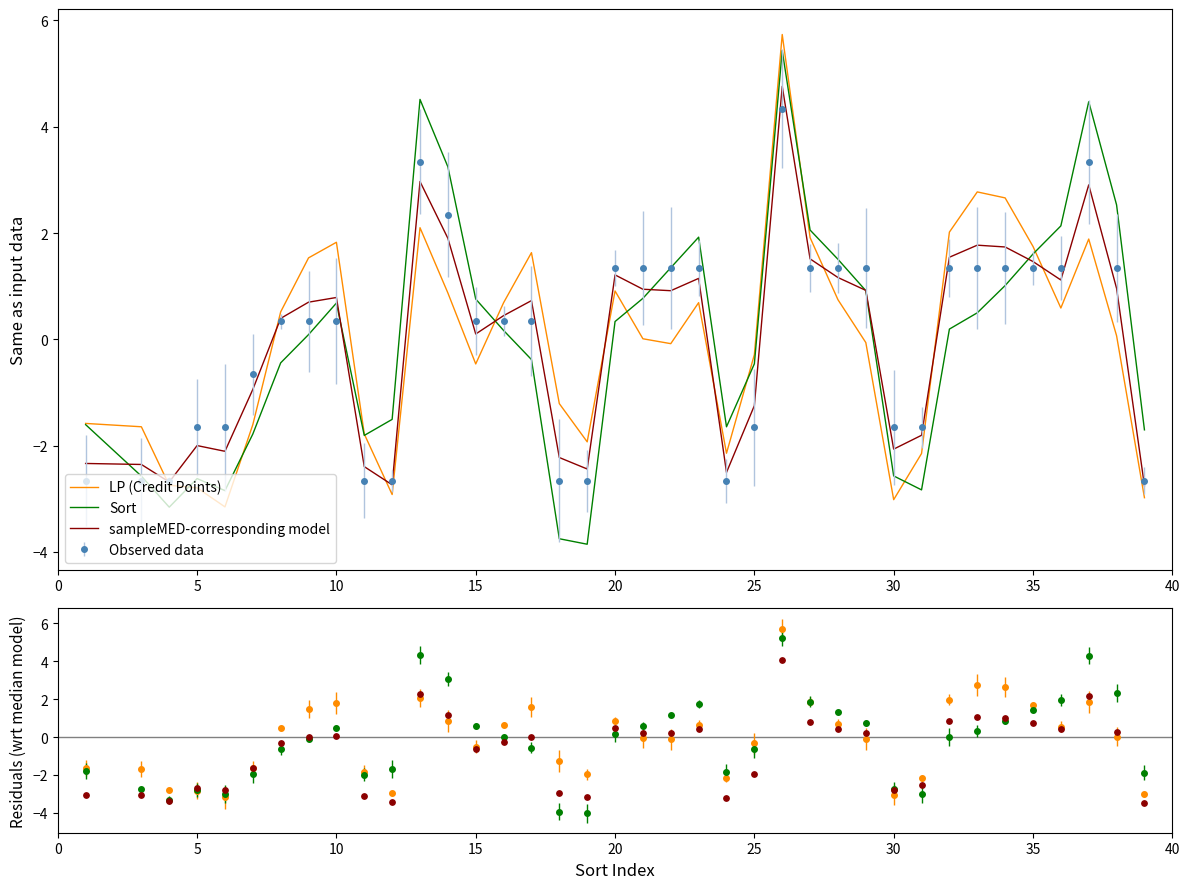

Which series has the largest Y range (max minus min)?

Sort